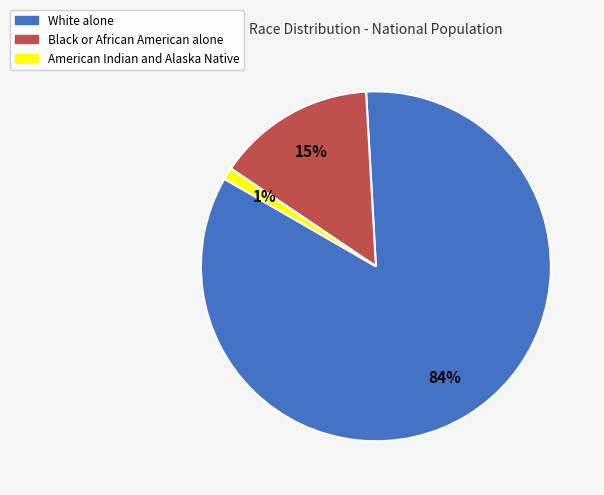

What is the majority slice?

White alone